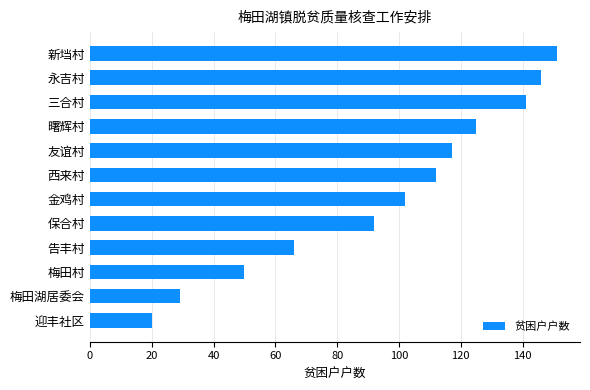

Rank the categories by value from lowest to highest.

迎丰社区, 梅田湖居委会, 梅田村, 告丰村, 保合村, 金鸡村, 西来村, 友谊村, 曙辉村, 三合村, 永吉村, 新垱村